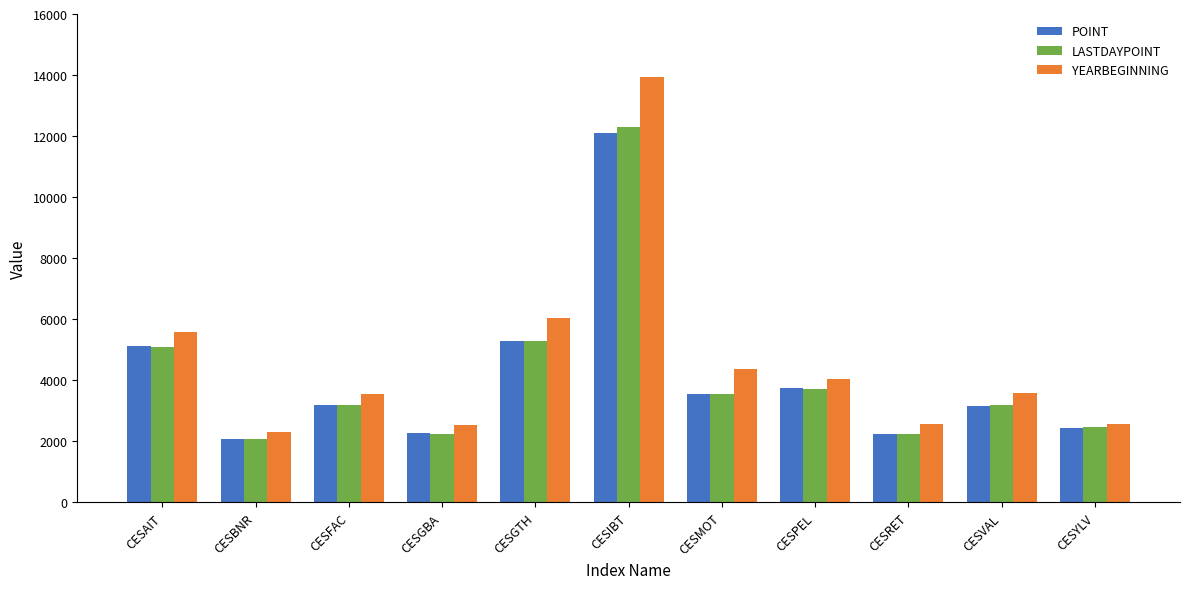

What is the label of the 4th bar from the right?

CESPEL